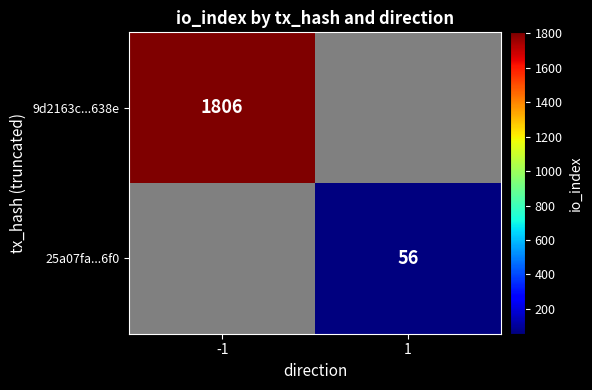

Is the value of 25a07fa...6f0 at 1 greater than the value of 9d2163c...638e at -1?

No